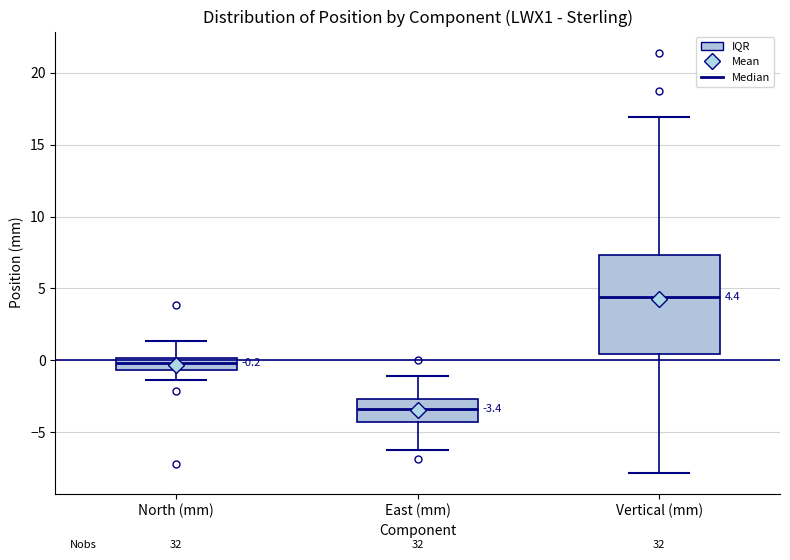

Which box is the tallest, from its lower edge to its upper edge?

Vertical (mm)